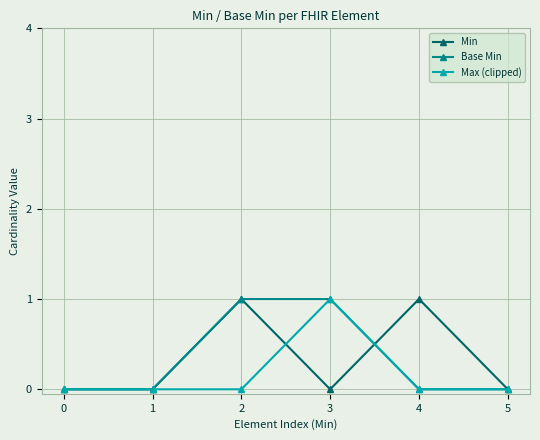

The value of Base Min at 2 is 2. True or false?

False